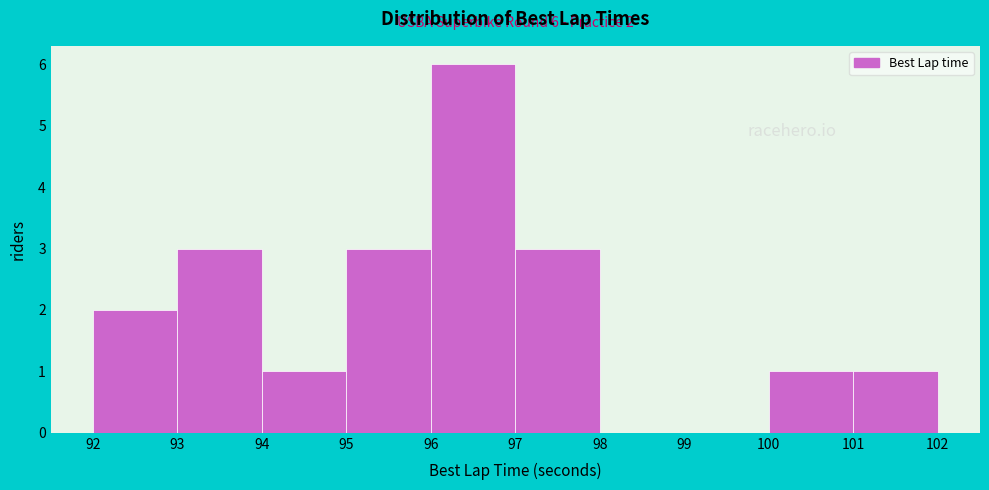

Which range on the x-axis has the tallest bar?

96 to 97